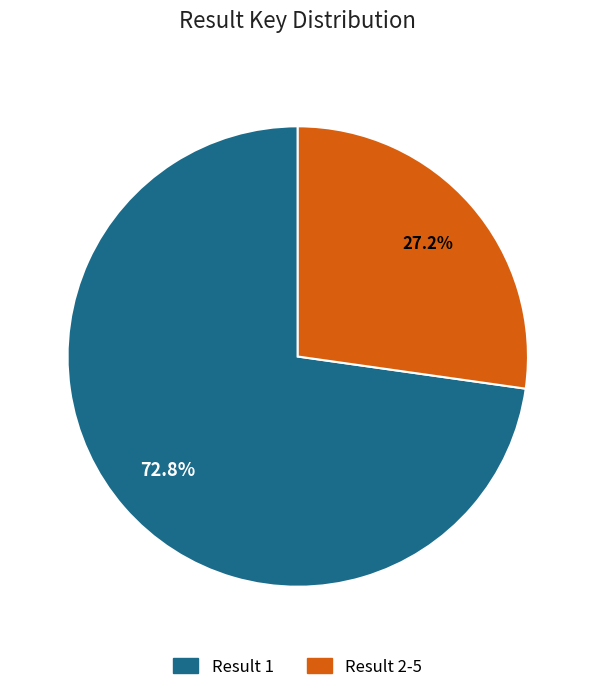

Which slice is the largest?

Result 1